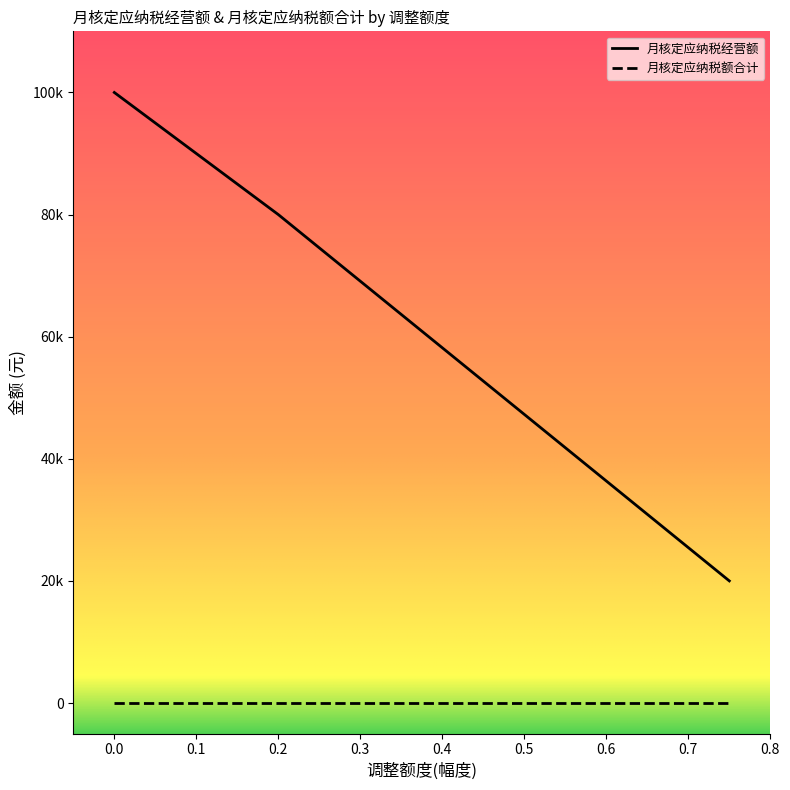

Which category has the lowest value in the 月核定应纳税经营额 series?

0.75